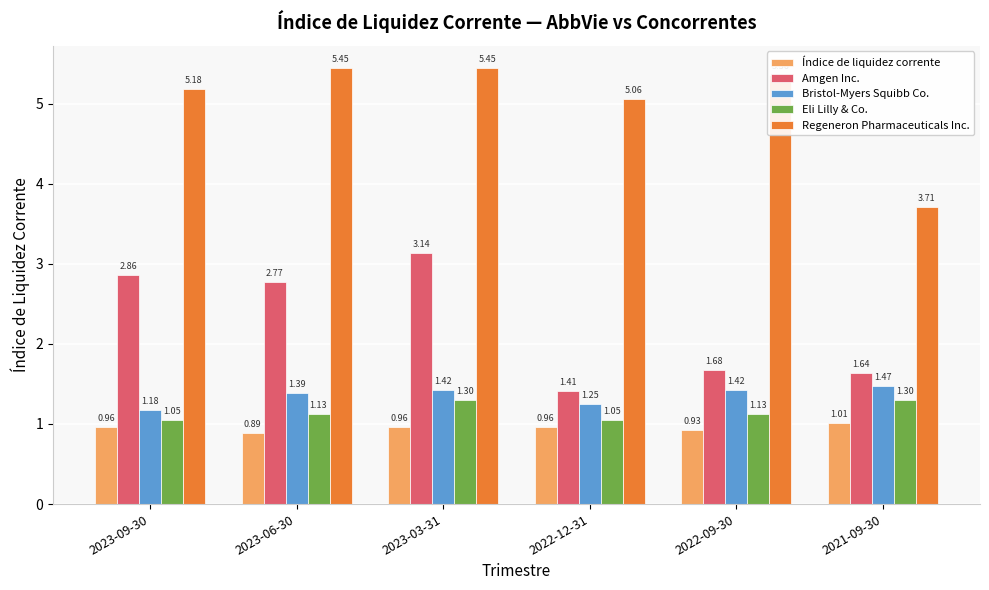

Is it true that Regeneron Pharmaceuticals Inc. equals 1.5 at 2023-06-30?

False